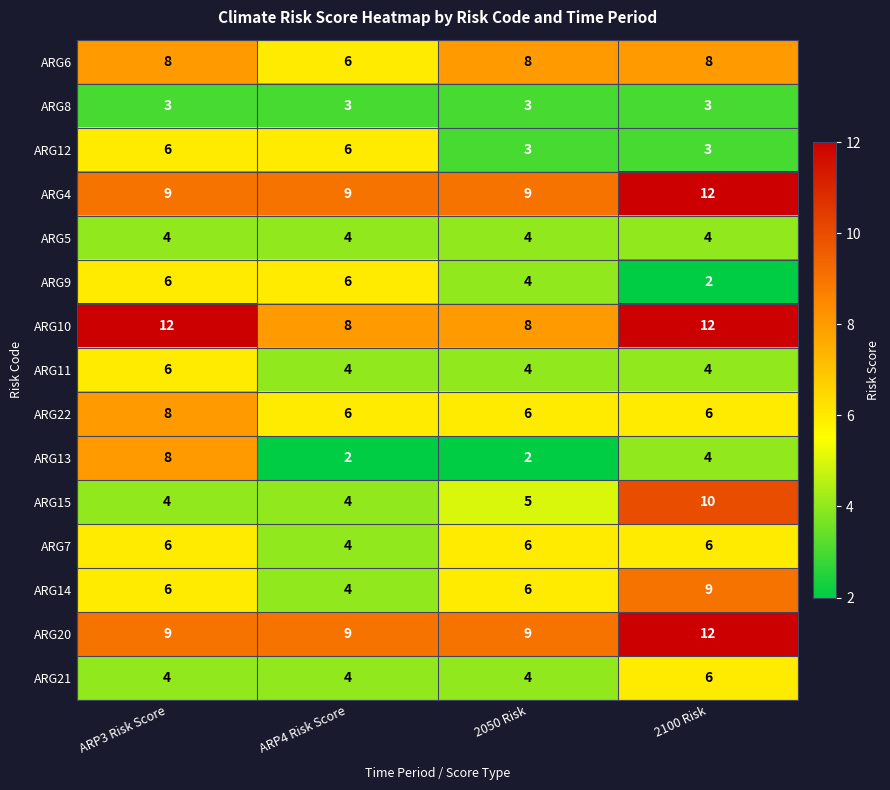

What is the average value of the ARG14 series?

6